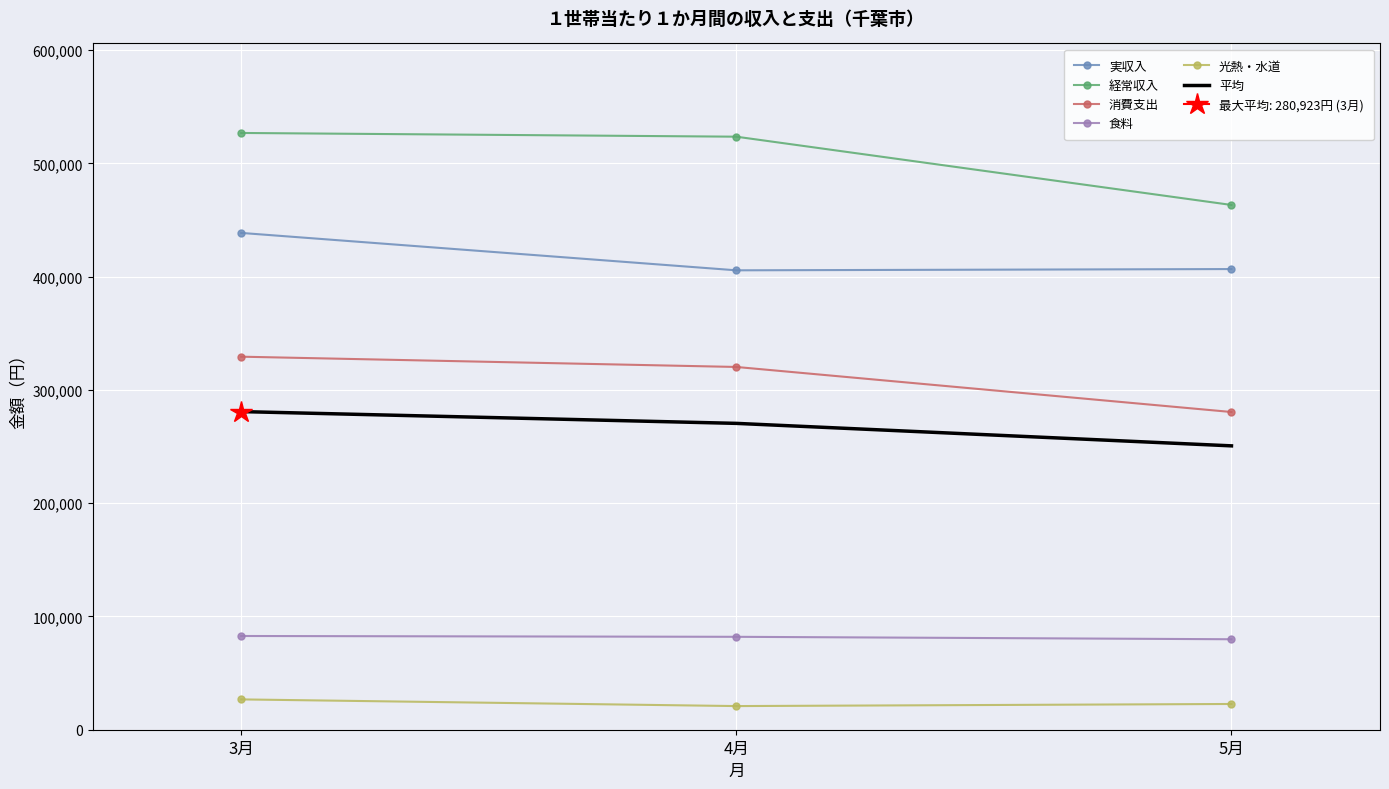

Reading left to right, transcribe all the data shown in this chart.

実収入: 438697.0	405670.0	406783.0
経常収入: 526966.0	523674.0	463387.0
消費支出: 329409.0	320333.0	280549.0
食料: 82766.0	82043.0	79888.0
光熱・水道: 26777.0	20879.0	22733.0
平均: 280923.0	270519.8	250668.0